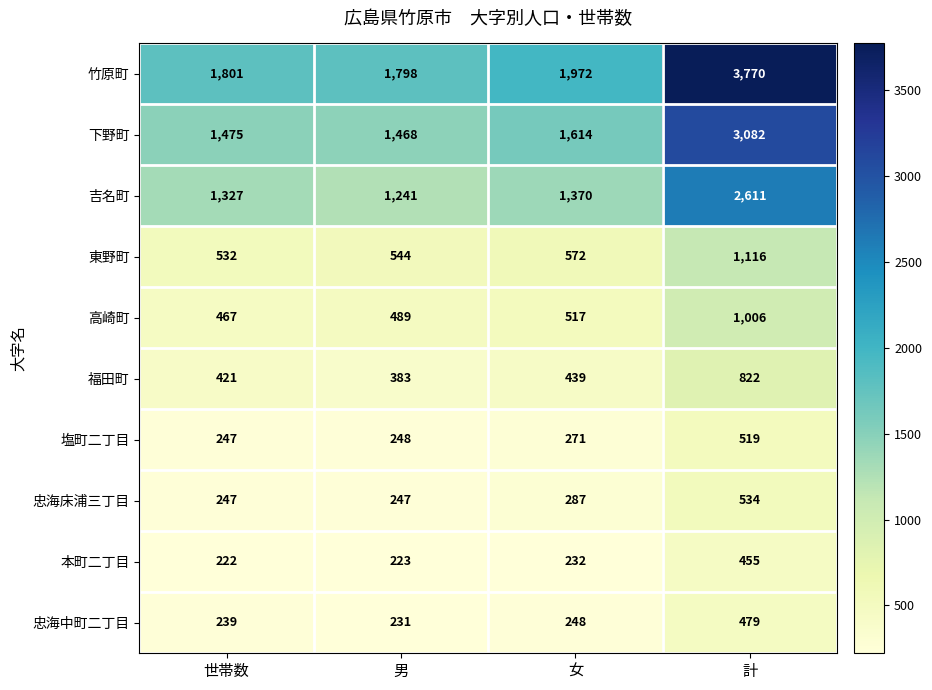

What is the sum of the 高崎町 values at 女 and 男?

1006